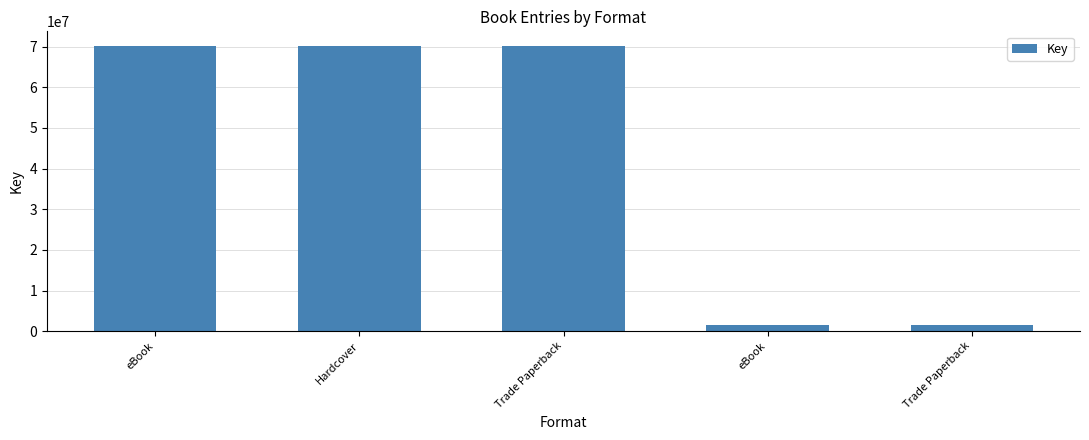

Which label corresponds to the largest value in the chart?

eBook